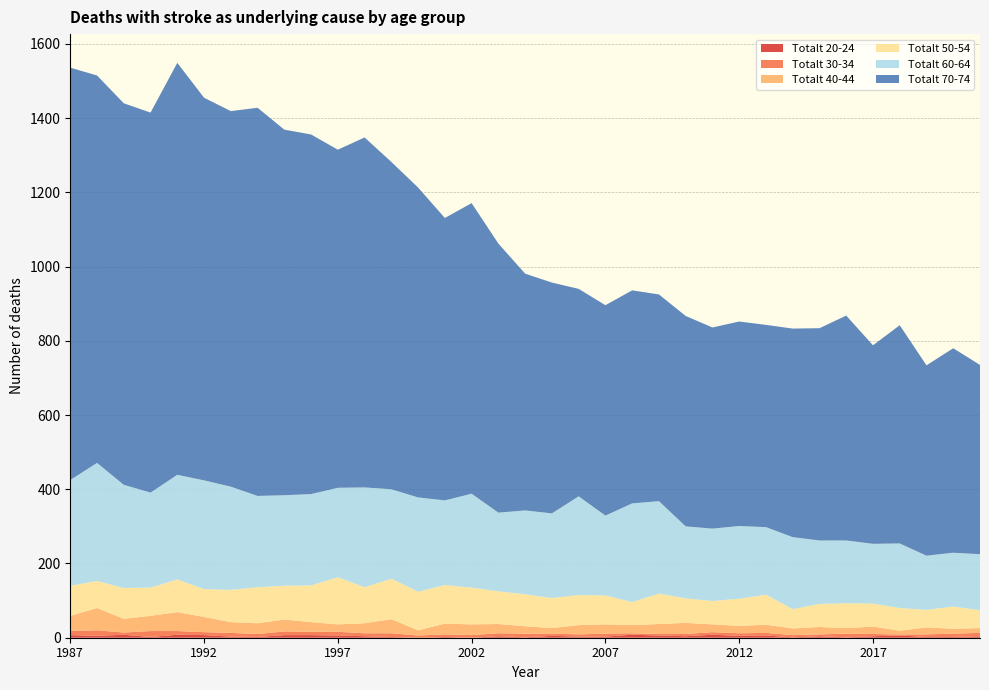

Reading left to right, extract all data points from this chart.

Totalt 20-24: 1987=7	1988=5	1989=8	1990=2	1991=8	1992=7	1993=3	1994=2	1995=7	1996=7	1997=6	1998=4	1999=2	2000=0	2001=2	2002=0	2003=4	2004=1	2005=5	2006=3	2007=3	2008=8	2009=6	2010=4	2011=8	2012=5	2013=6	2014=1	2015=4	2016=1	2017=4	2018=6	2019=2	2020=2	2021=4
Totalt 30-34: 1987=11	1988=15	1989=6	1990=16	1991=10	1992=8	1993=10	1994=8	1995=10	1996=9	1997=10	1998=8	1999=10	2000=6	2001=7	2002=7	2003=8	2004=10	2005=6	2006=6	2007=8	2008=4	2009=4	2010=6	2011=7	2012=7	2013=7	2014=6	2015=5	2016=10	2017=6	2018=3	2019=7	2020=9	2021=9
Totalt 40-44: 1987=41	1988=60	1989=37	1990=41	1991=51	1992=41	1993=29	1994=29	1995=32	1996=26	1997=20	1998=27	1999=38	2000=14	2001=29	2002=29	2003=25	2004=20	2005=15	2006=25	2007=25	2008=22	2009=27	2010=30	2011=21	2012=20	2013=22	2014=18	2015=20	2016=15	2017=20	2018=10	2019=19	2020=13	2021=13
Totalt 50-54: 1987=81	1988=73	1989=83	1990=76	1991=88	1992=75	1993=87	1994=97	1995=91	1996=99	1997=127	1998=97	1999=109	2000=104	2001=104	2002=99	2003=88	2004=86	2005=81	2006=81	2007=78	2008=62	2009=82	2010=66	2011=63	2012=73	2013=81	2014=52	2015=62	2016=67	2017=62	2018=61	2019=47	2020=60	2021=48
Totalt 60-64: 1987=285	1988=318	1989=278	1990=256	1991=282	1992=293	1993=278	1994=246	1995=244	1996=246	1997=241	1998=269	1999=241	2000=254	2001=228	2002=253	2003=212	2004=226	2005=228	2006=266	2007=215	2008=266	2009=249	2010=194	2011=195	2012=196	2013=182	2014=194	2015=171	2016=169	2017=161	2018=174	2019=146	2020=145	2021=151
Totalt 70-74: 1987=1111	1988=1044	1989=1028	1990=1024	1991=1110	1992=1031	1993=1012	1994=1046	1995=985	1996=969	1997=911	1998=943	1999=882	2000=835	2001=761	2002=783	2003=725	2004=638	2005=622	2006=559	2007=567	2008=574	2009=557	2010=567	2011=542	2012=551	2013=545	2014=562	2015=572	2016=606	2017=535	2018=588	2019=513	2020=551	2021=510